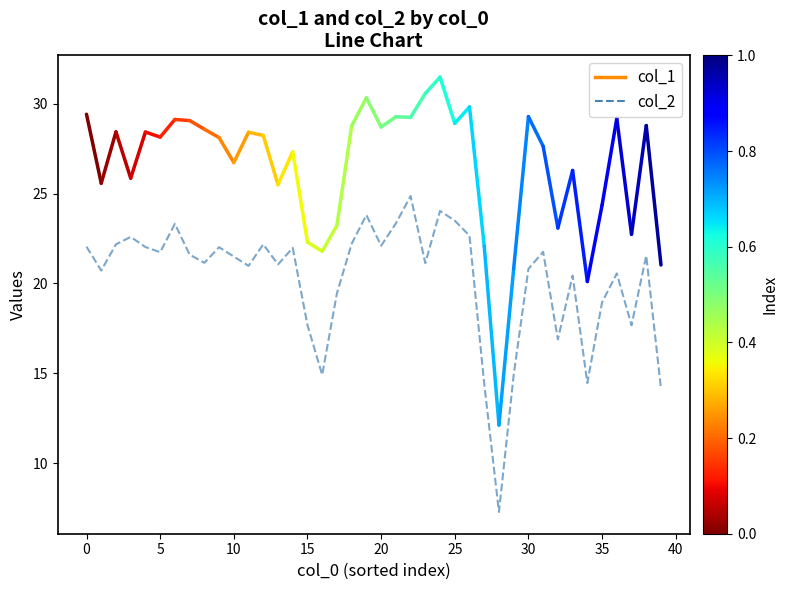

What is the minimum value shown in the chart?

7.3